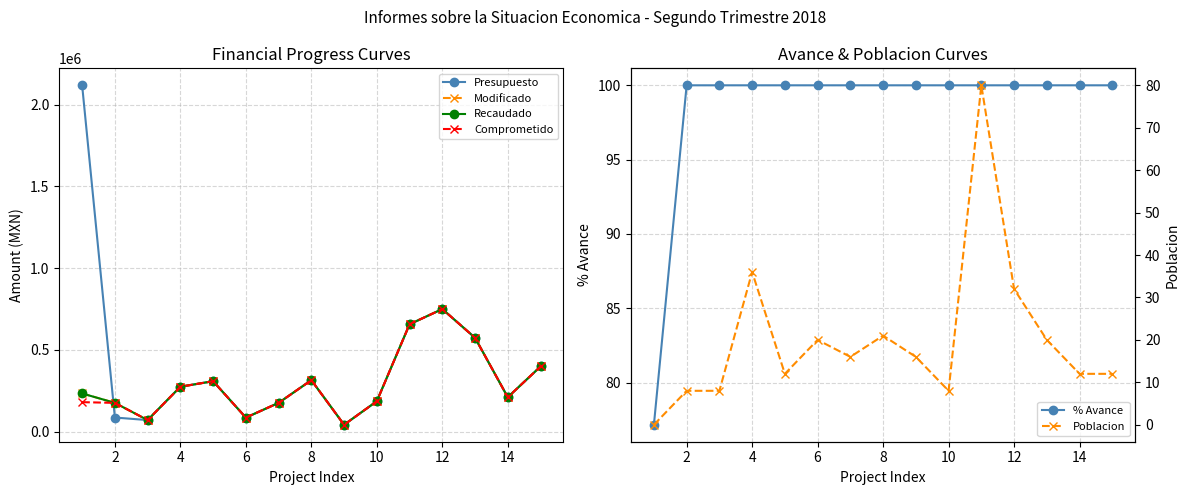

List the series in order of their peak value, highest first.

Presupuesto, Modificado, Recaudado, Comprometido, % Avance, Poblacion